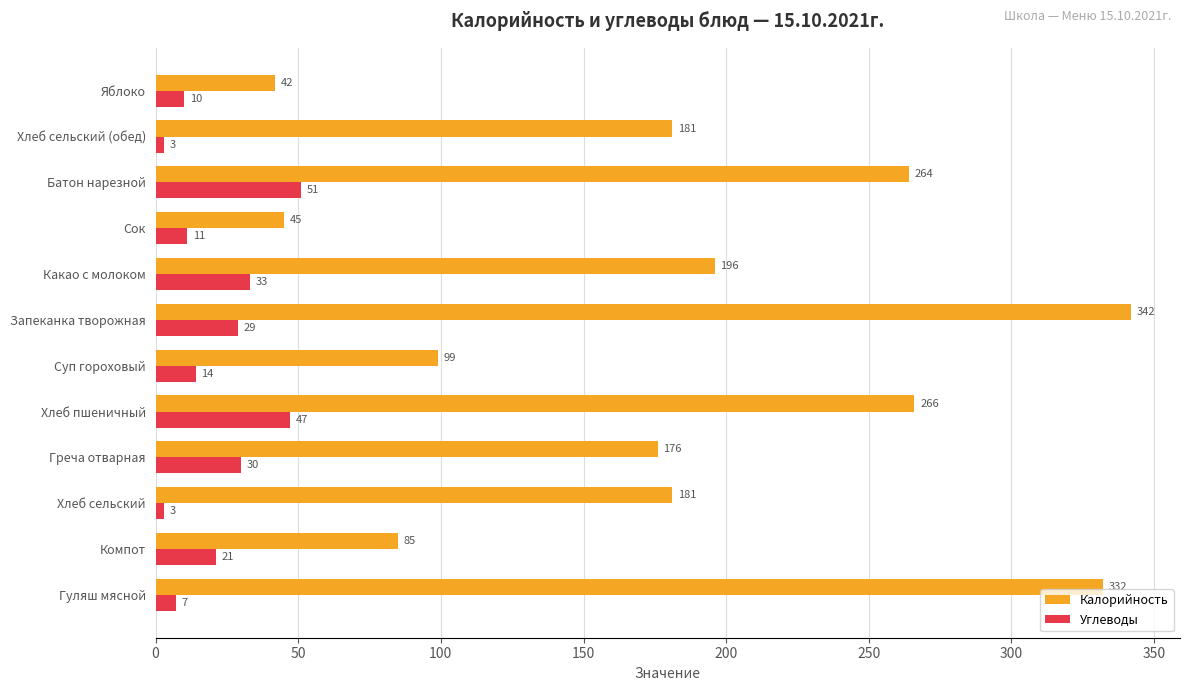

Is it true that Углеводы equals 73 at Батон нарезной?

False